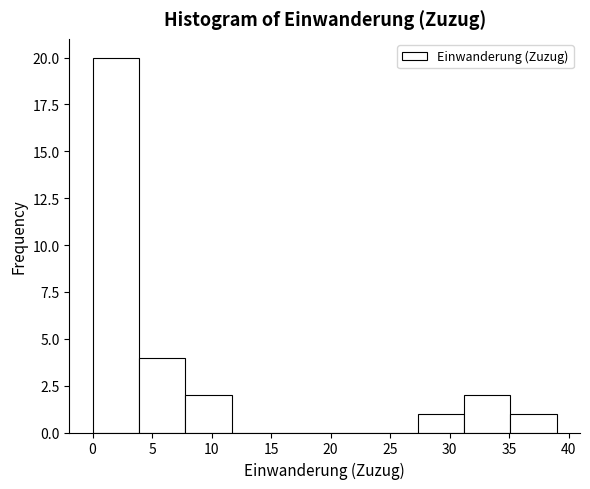

Which range on the x-axis has the tallest bar?

0.0 to 3.9